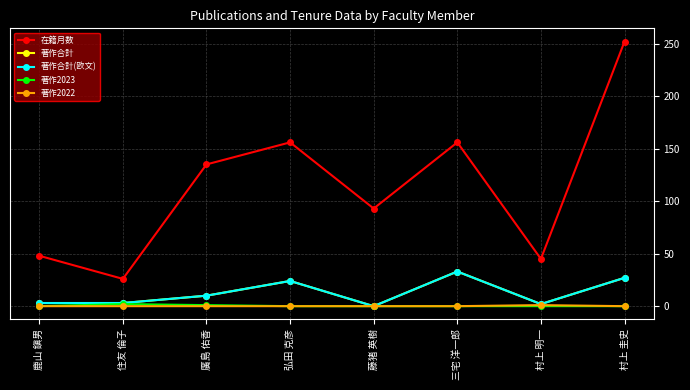

At which label is 著作合計 closest to 16?

廣島 佑香